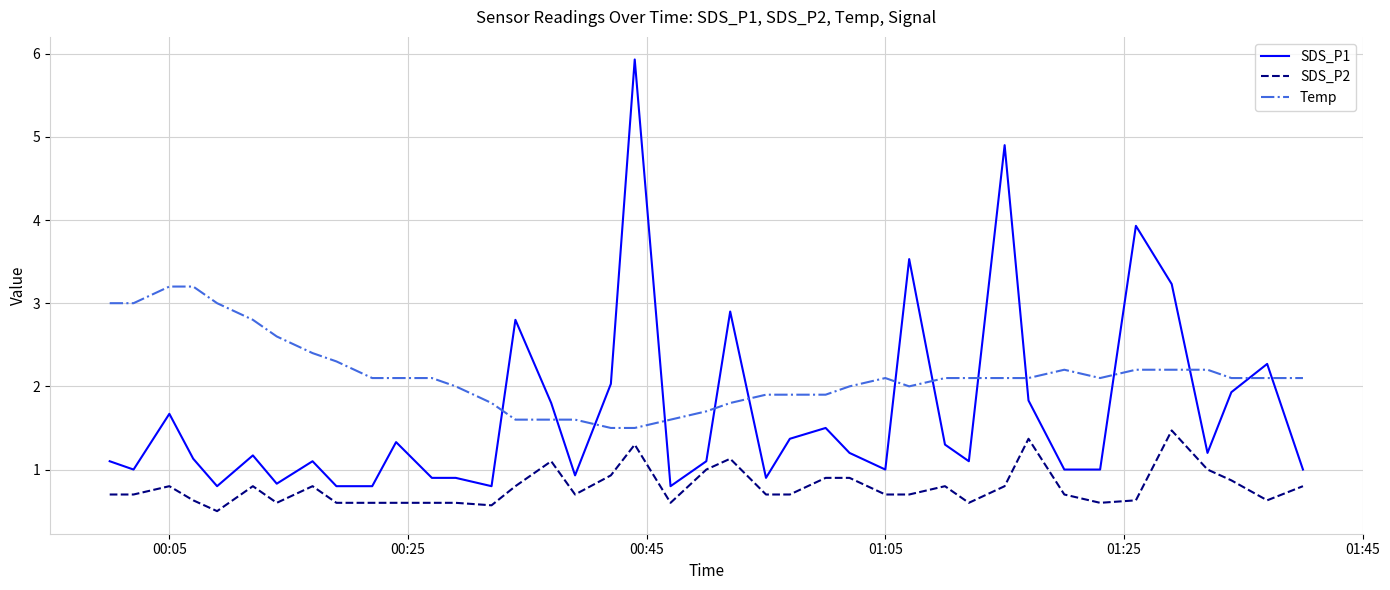

What is the difference between the maximum and minimum values in the SDS_P2 series?

1.0